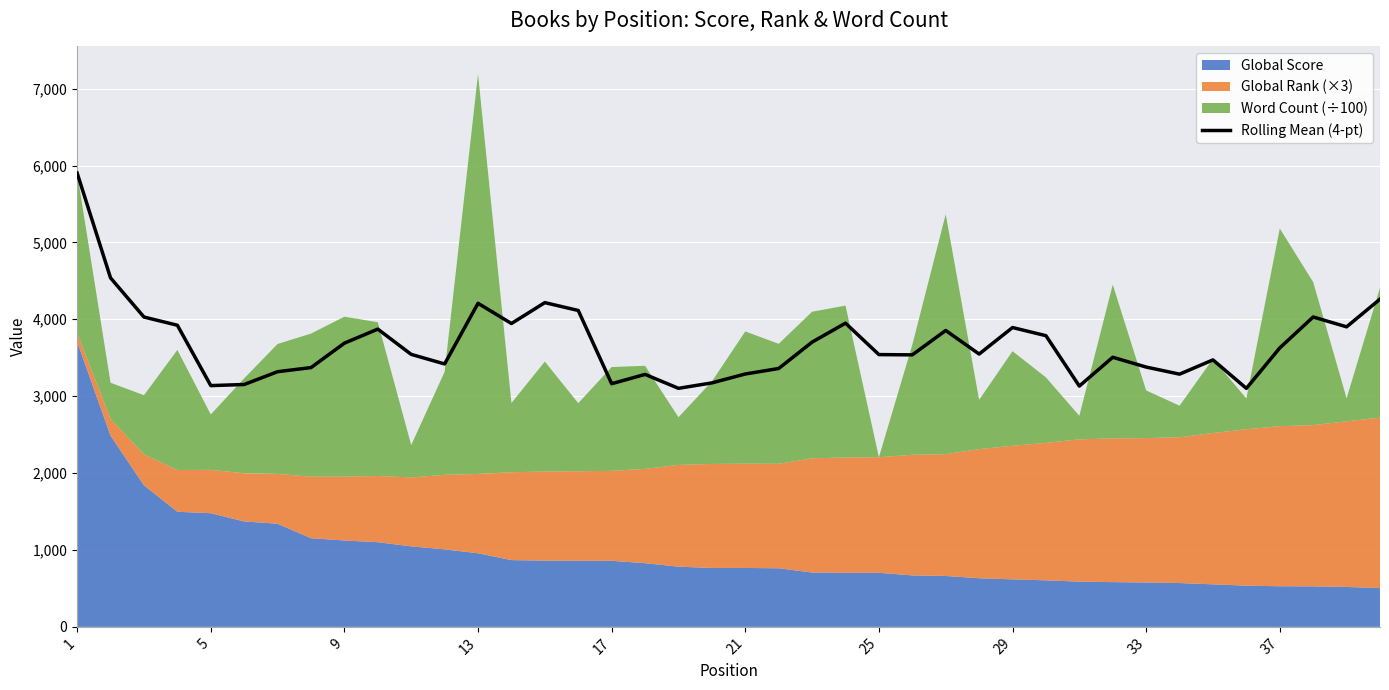

The value of Rolling Mean (4-pt) at 29 is 5093.8. True or false?

False